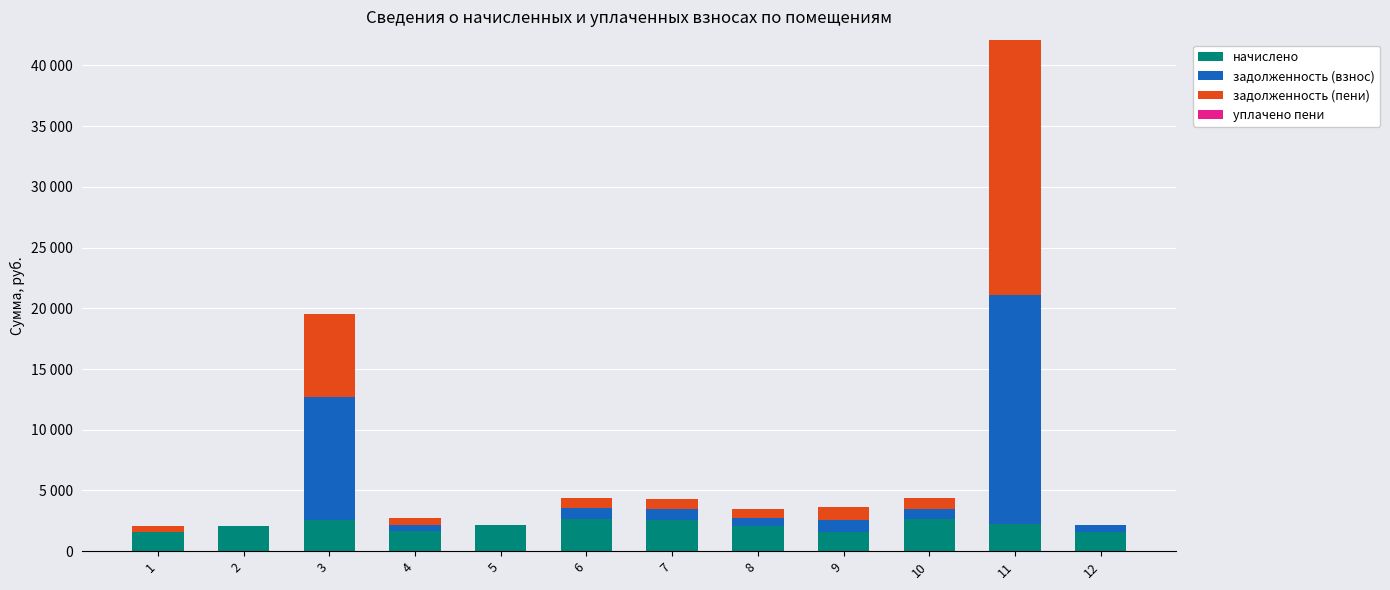

What is the average value of the задолженность (взнос) series?

2865.2